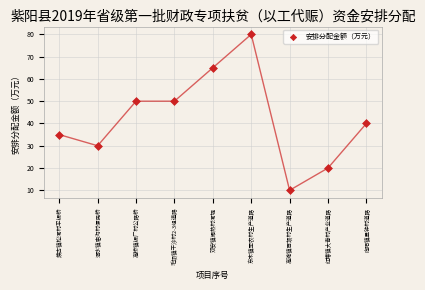

What is the average Y value?

42